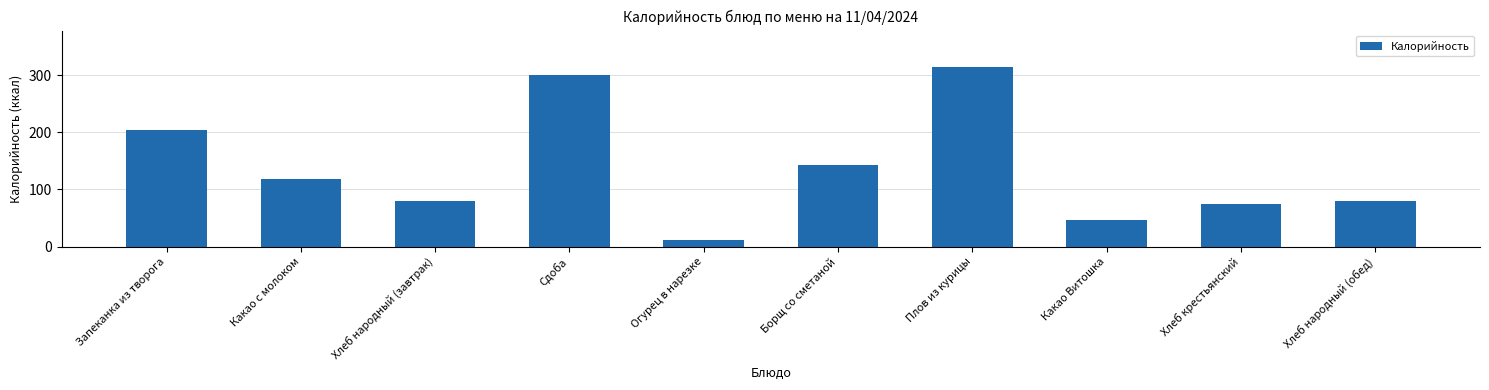

What is the greatest value displayed?

315